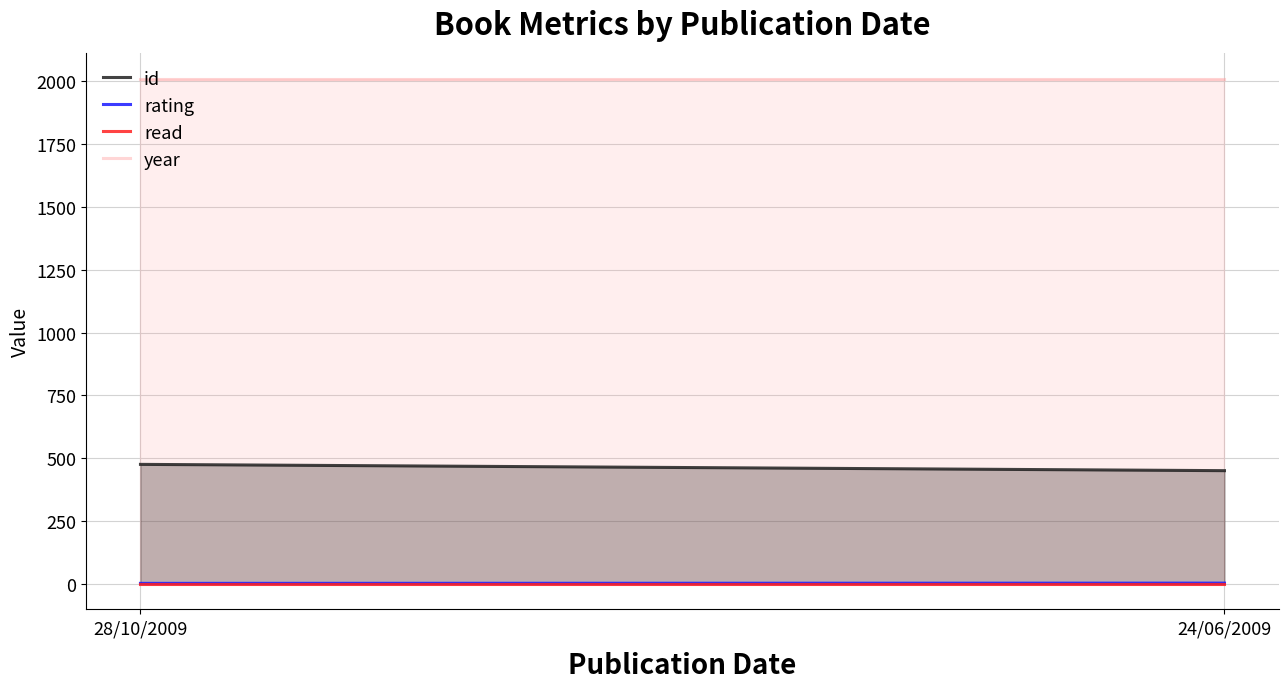

At 24/06/2009, list the series in order from smallest to largest.

read, rating, id, year